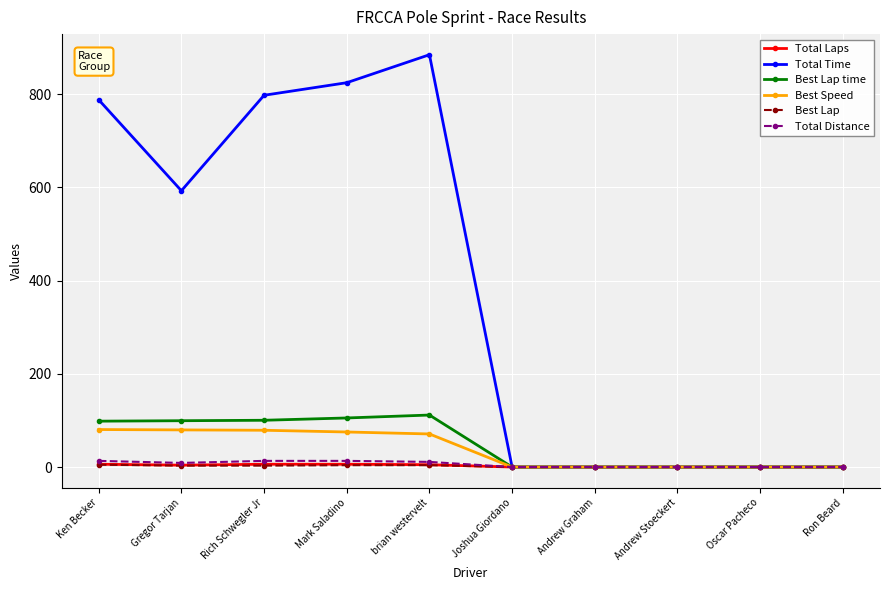

Which series has the widest spread of values?

Total Time